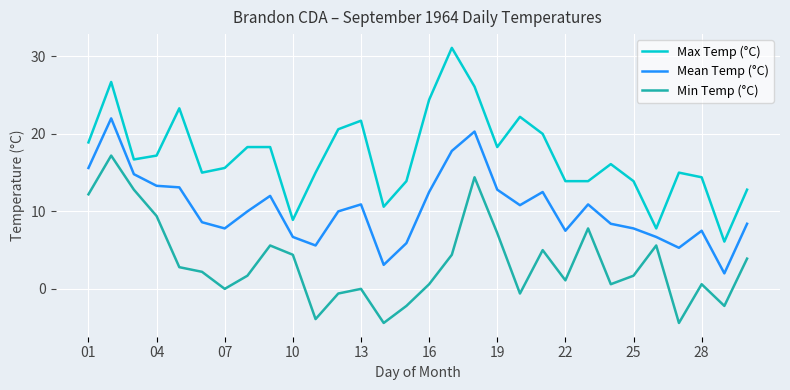

Which series has the largest total across all categories?

Max Temp (°C)